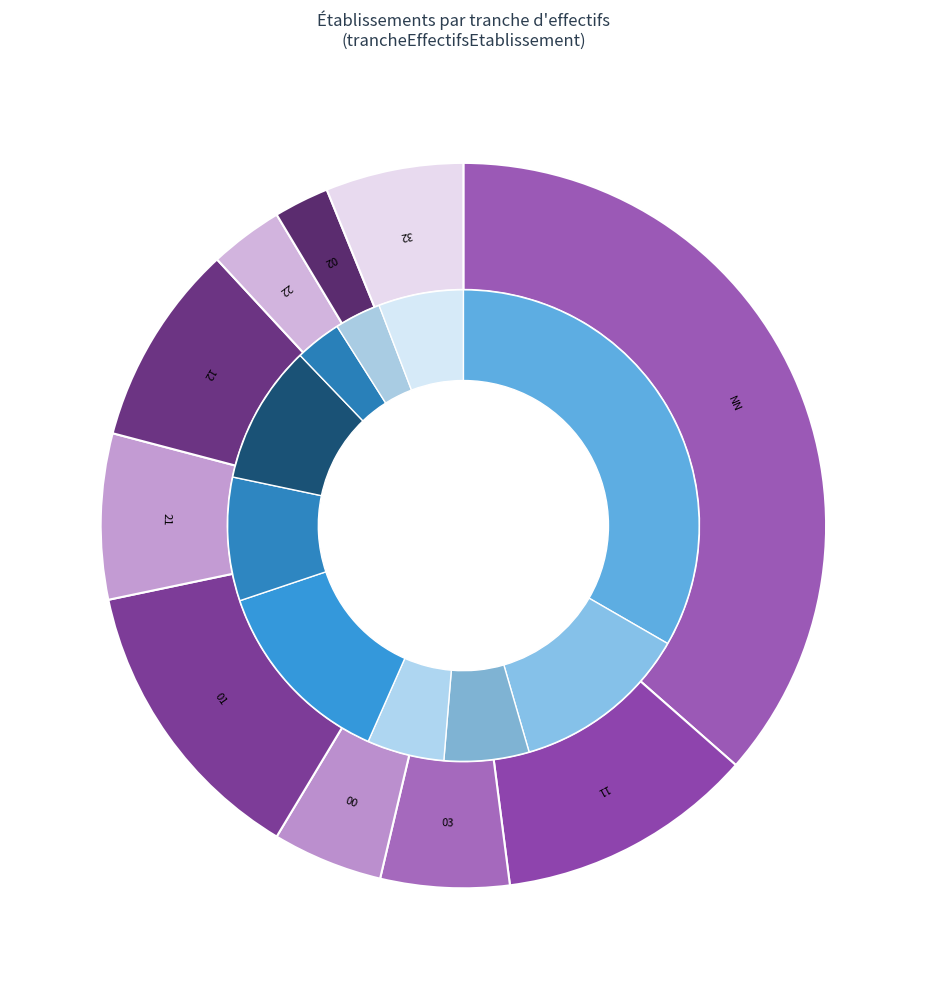

Which slice is the largest?

NN